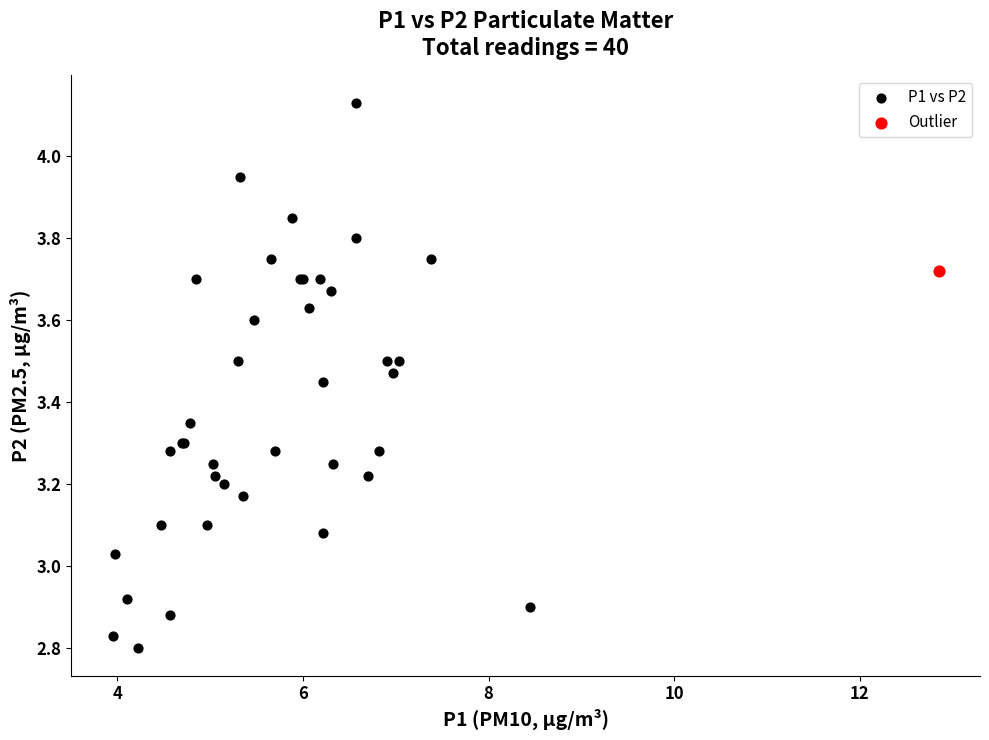

What are all the series names shown in the legend?

P1 vs P2, Outlier